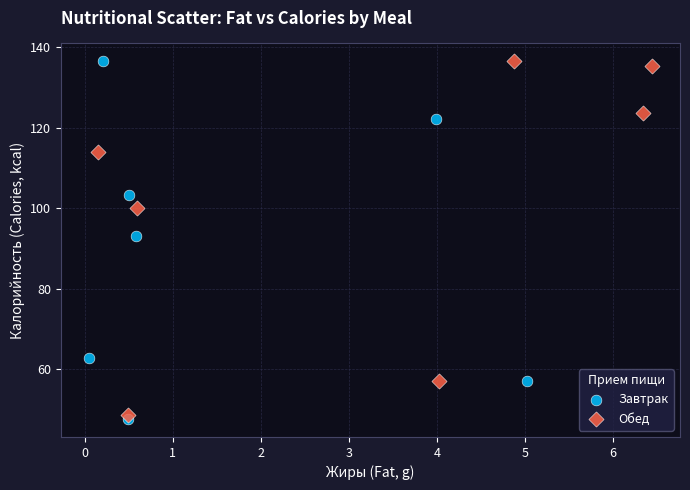

What are all the series names shown in the legend?

Завтрак, Обед